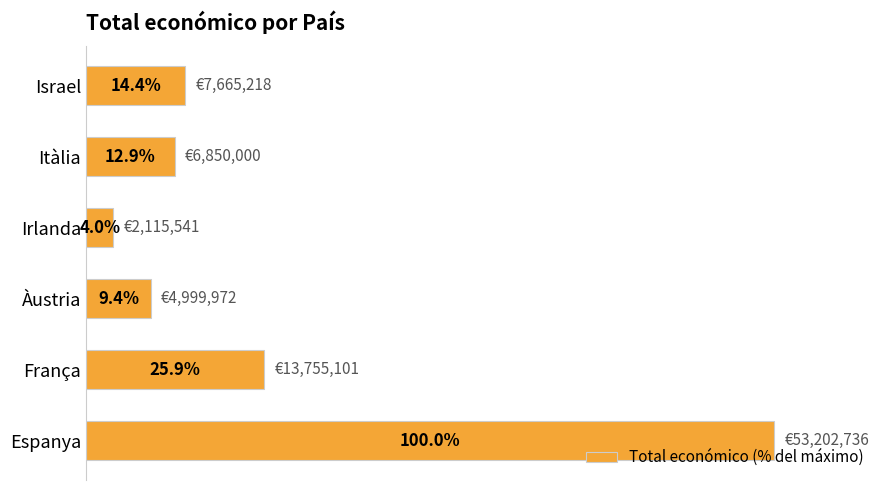

Which label corresponds to the smallest value in the chart?

Irlanda